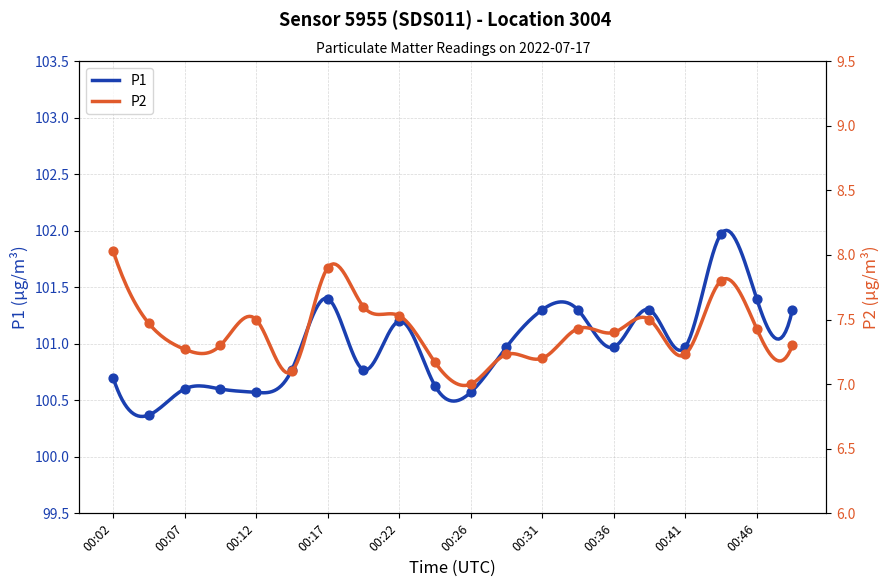

Which series reaches the minimum Y coordinate?

P2